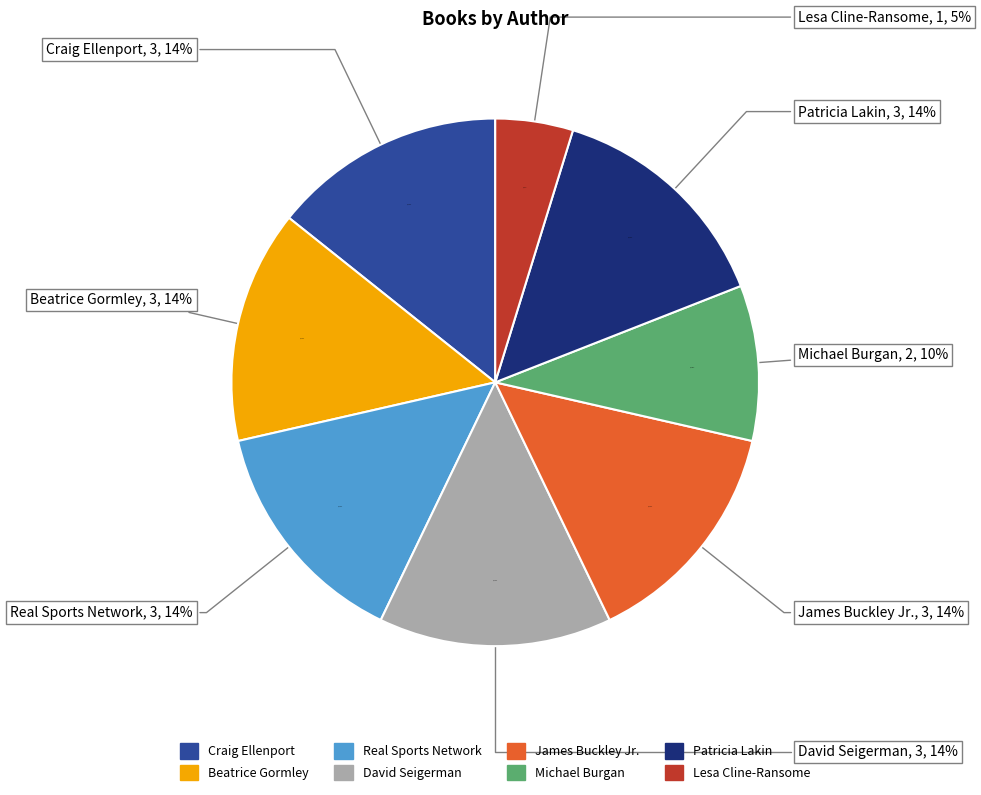

What is the total percentage of James Buckley Jr. and Craig Ellenport?

28.6%